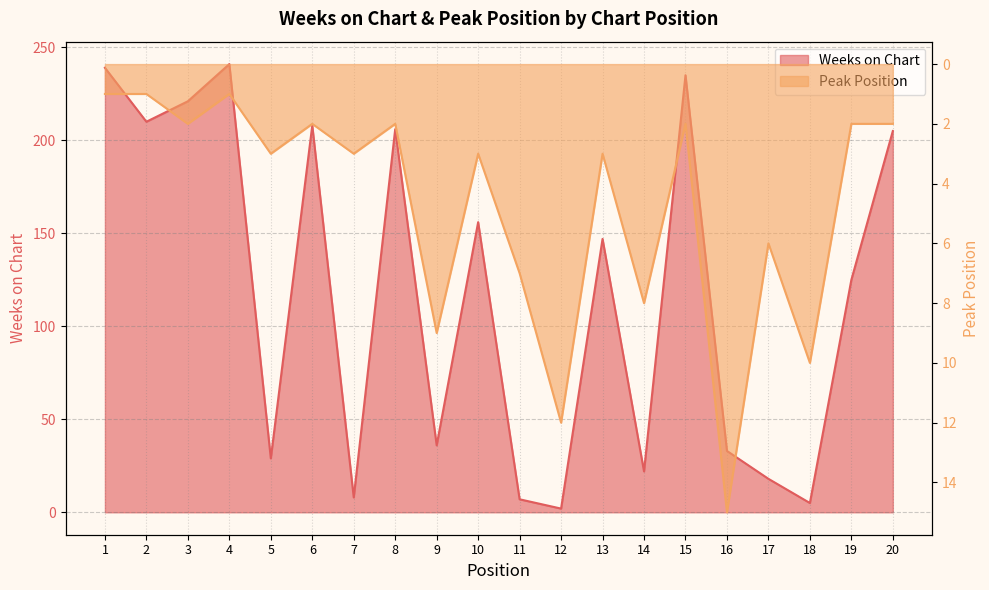

Does the chart have visible grid lines?

Yes